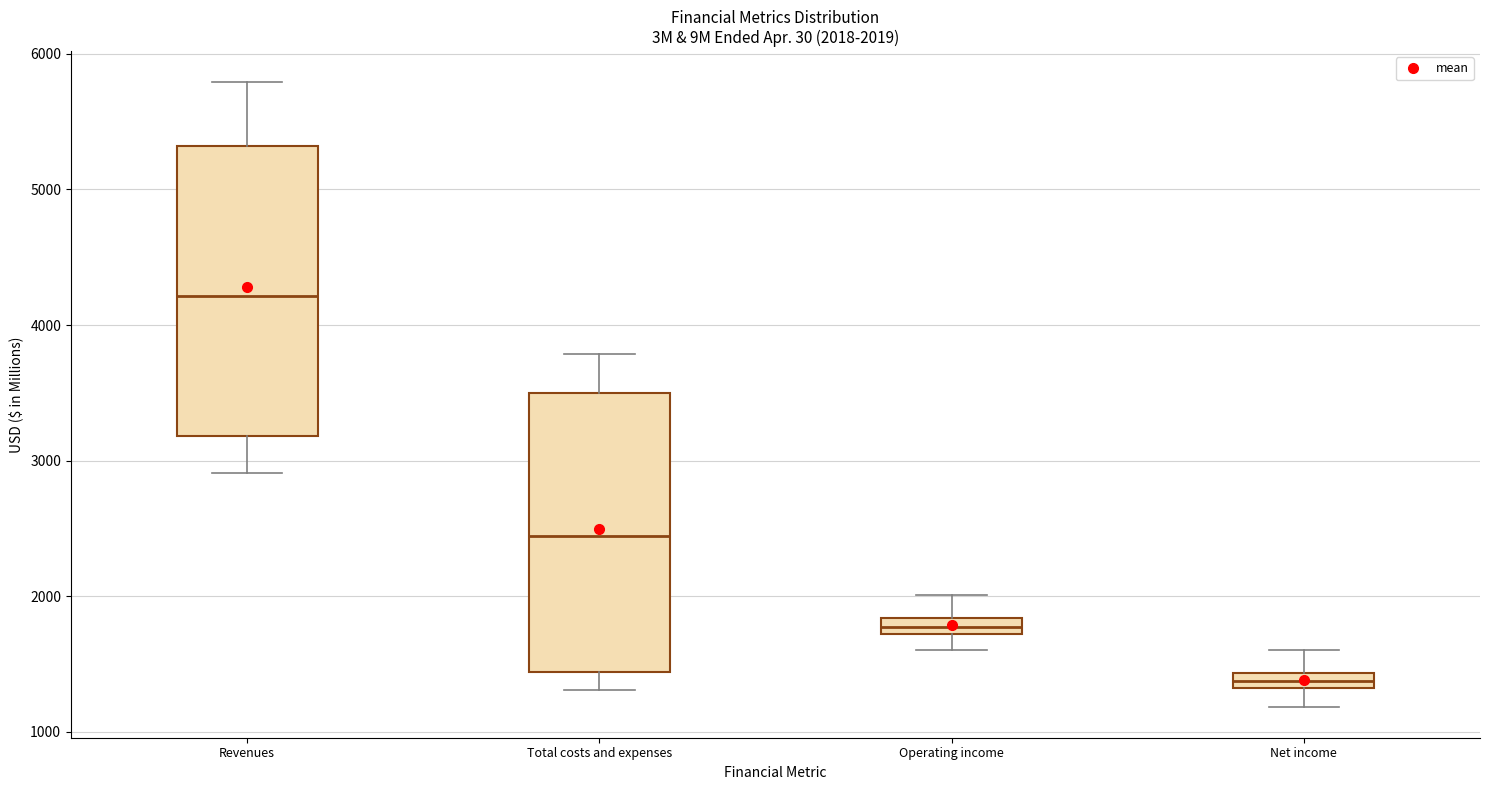

Which box's median line is the highest?

Revenues